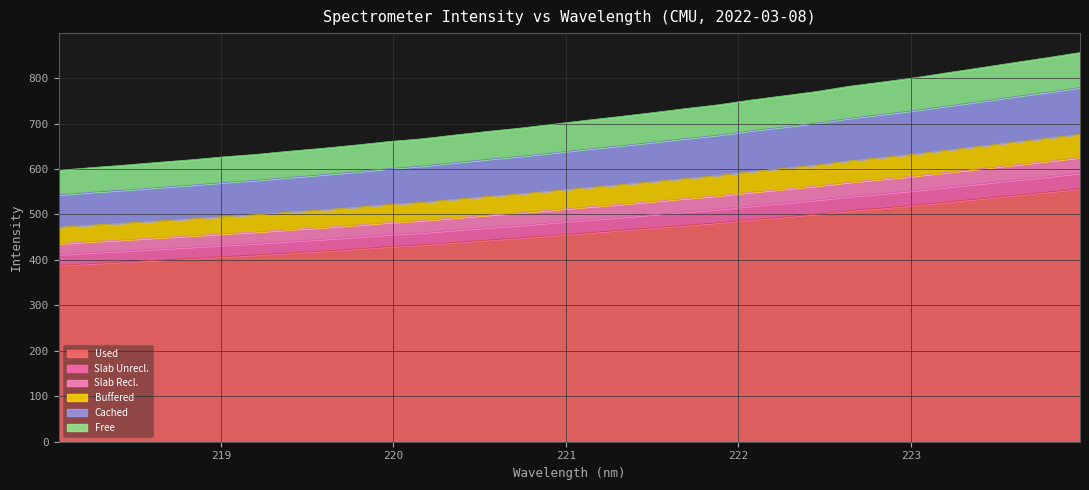

Reading left to right, what are all the values shown in this chart?

218.0596=387.9	218.2508=391.9	218.442=395.4	218.6332=399.3	218.8244=403.0	219.0156=407.2	219.2067=410.8	219.3979=415.4	219.589=419.4	219.7801=424.0	219.9712=429.1	220.1623=433.0	220.3533=438.4	220.5444=443.6	220.7354=448.4	220.9264=453.9	221.1174=459.5	221.3083=464.8	221.4993=470.3	221.6902=476.2	221.8812=481.6	222.0721=488.5	222.263=494.5	222.4538=500.8	222.6447=508.2	222.8355=514.3	223.0264=520.5	223.2172=527.8	223.408=534.8	223.5987=542.0	223.7895=549.0	223.9802=556.5